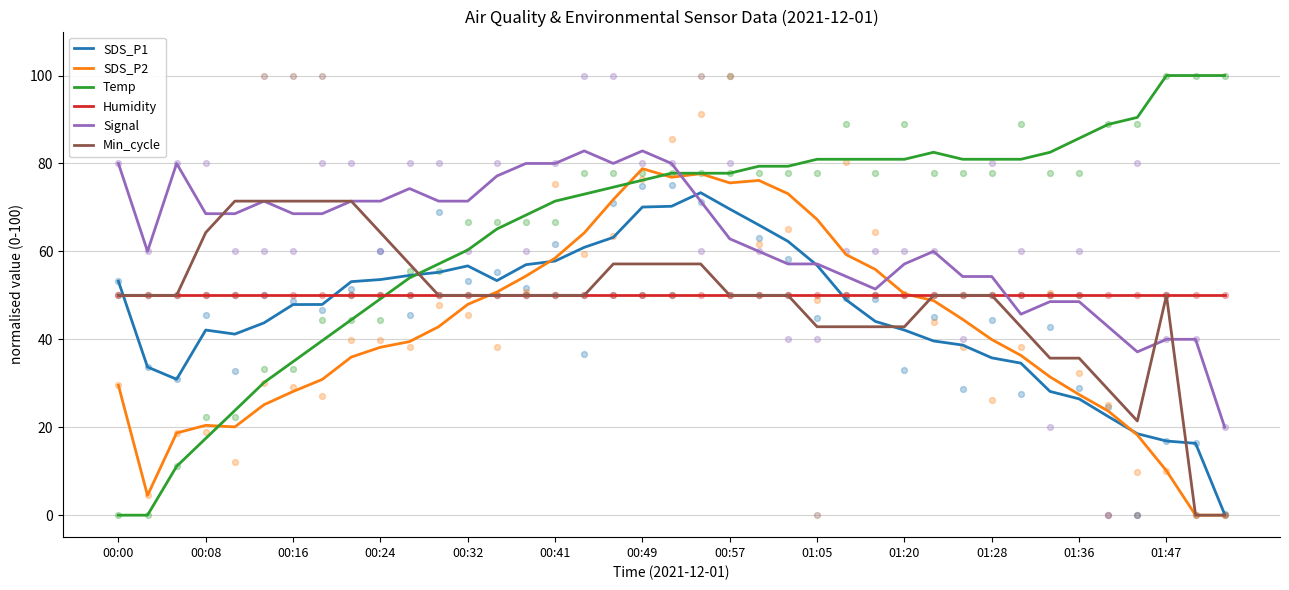

Is the value of SDS_P1 at 00:32 greater than the value of Temp at 00:16?

Yes